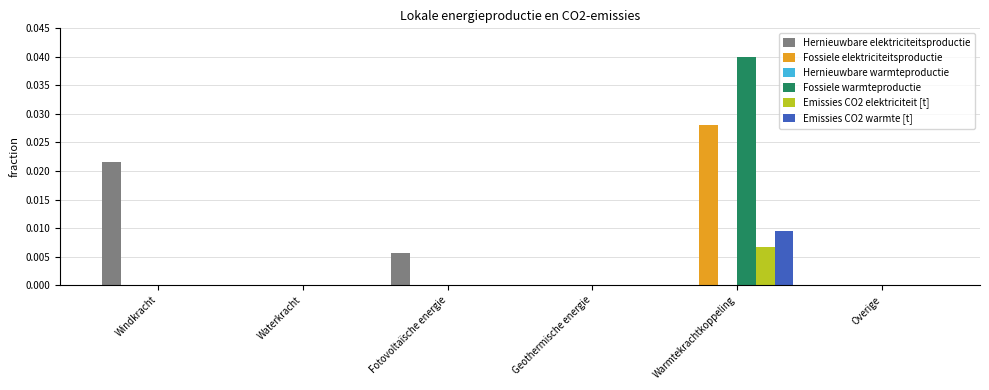

Which series has the largest total across all categories?

Fossiele warmteproductie